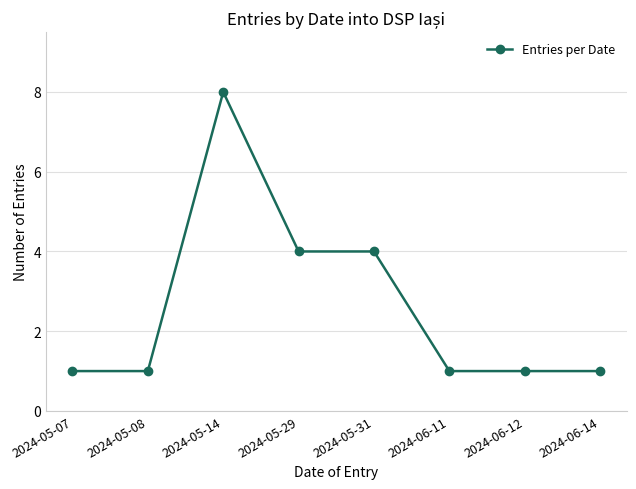

What is the label of the 2nd point from the right?

2024-06-12